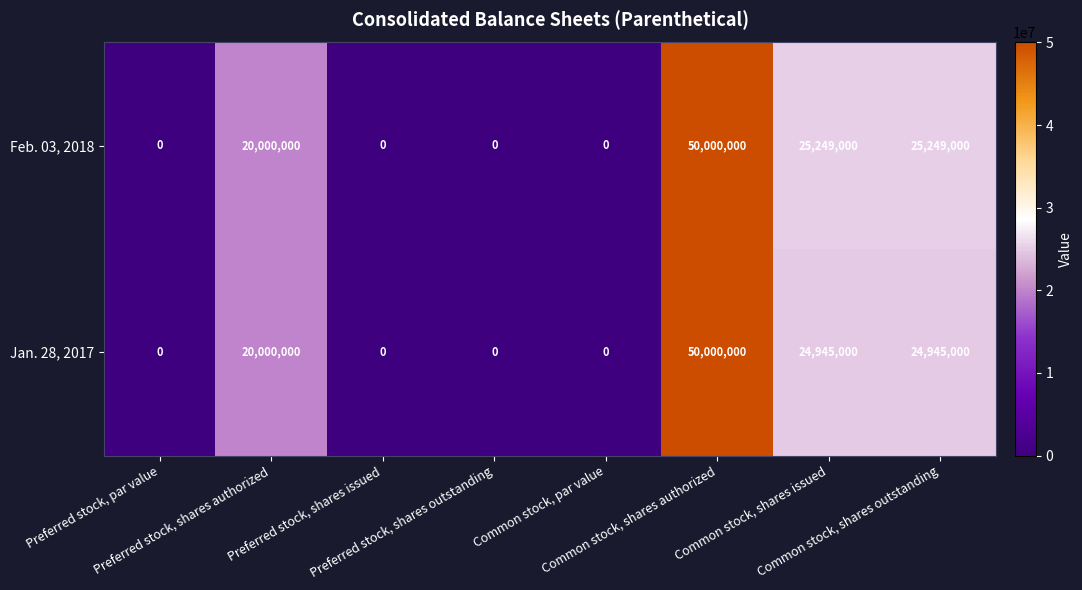

What is the difference between the second highest and minimum values in the Feb. 03, 2018 series?

25249000